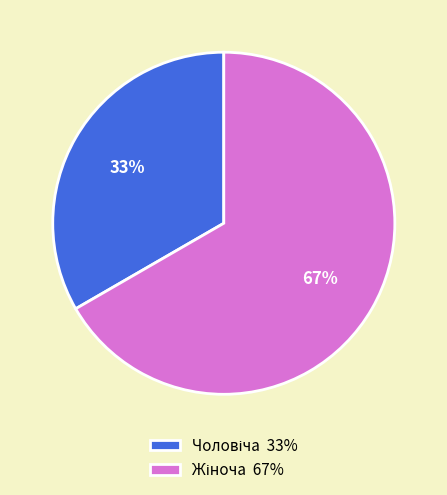

Count the number of slices in the pie.

2